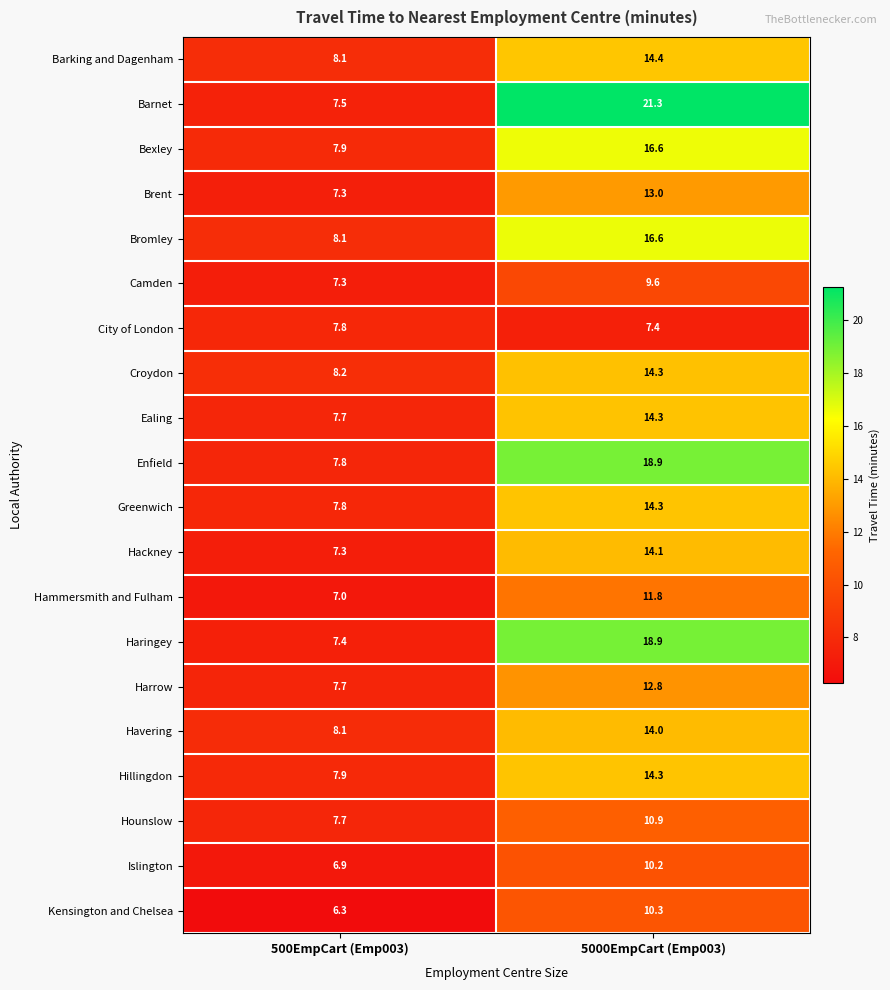

Which series has the widest spread of values?

Barnet